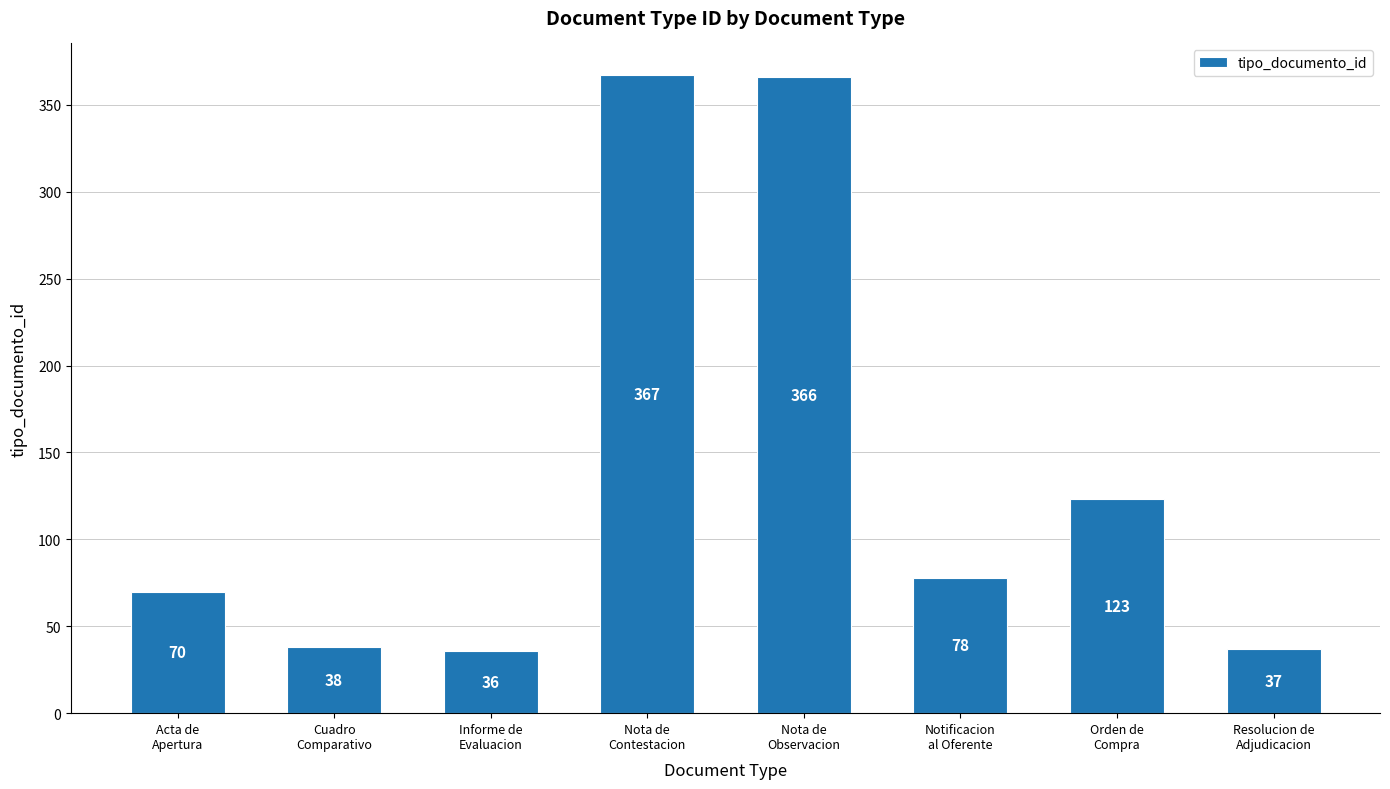

Are the bars horizontal?

No